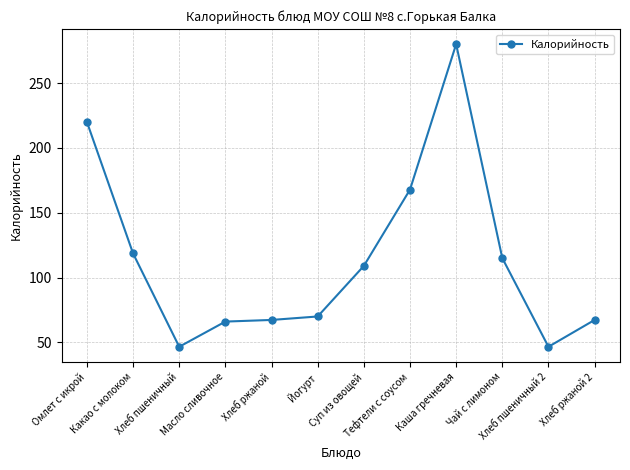

What is the value of the 3rd point from the left?

46.6